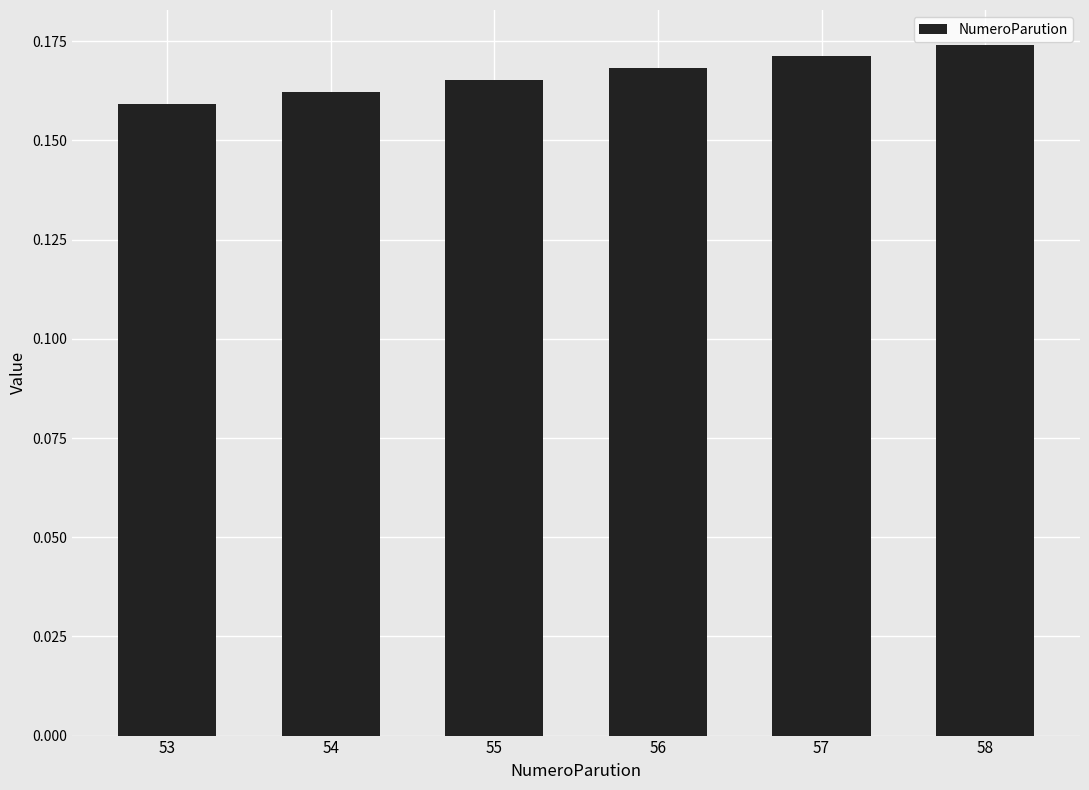

Which has a higher value, 53 or 55?

55